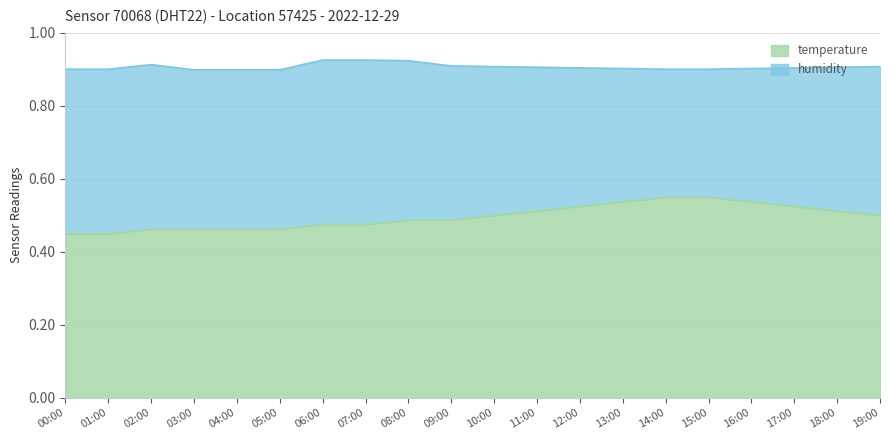

Rank the categories by value from highest to lowest.

14:00, 15:00, 13:00, 16:00, 12:00, 17:00, 11:00, 18:00, 10:00, 19:00, 08:00, 09:00, 06:00, 07:00, 02:00, 03:00, 04:00, 05:00, 00:00, 01:00